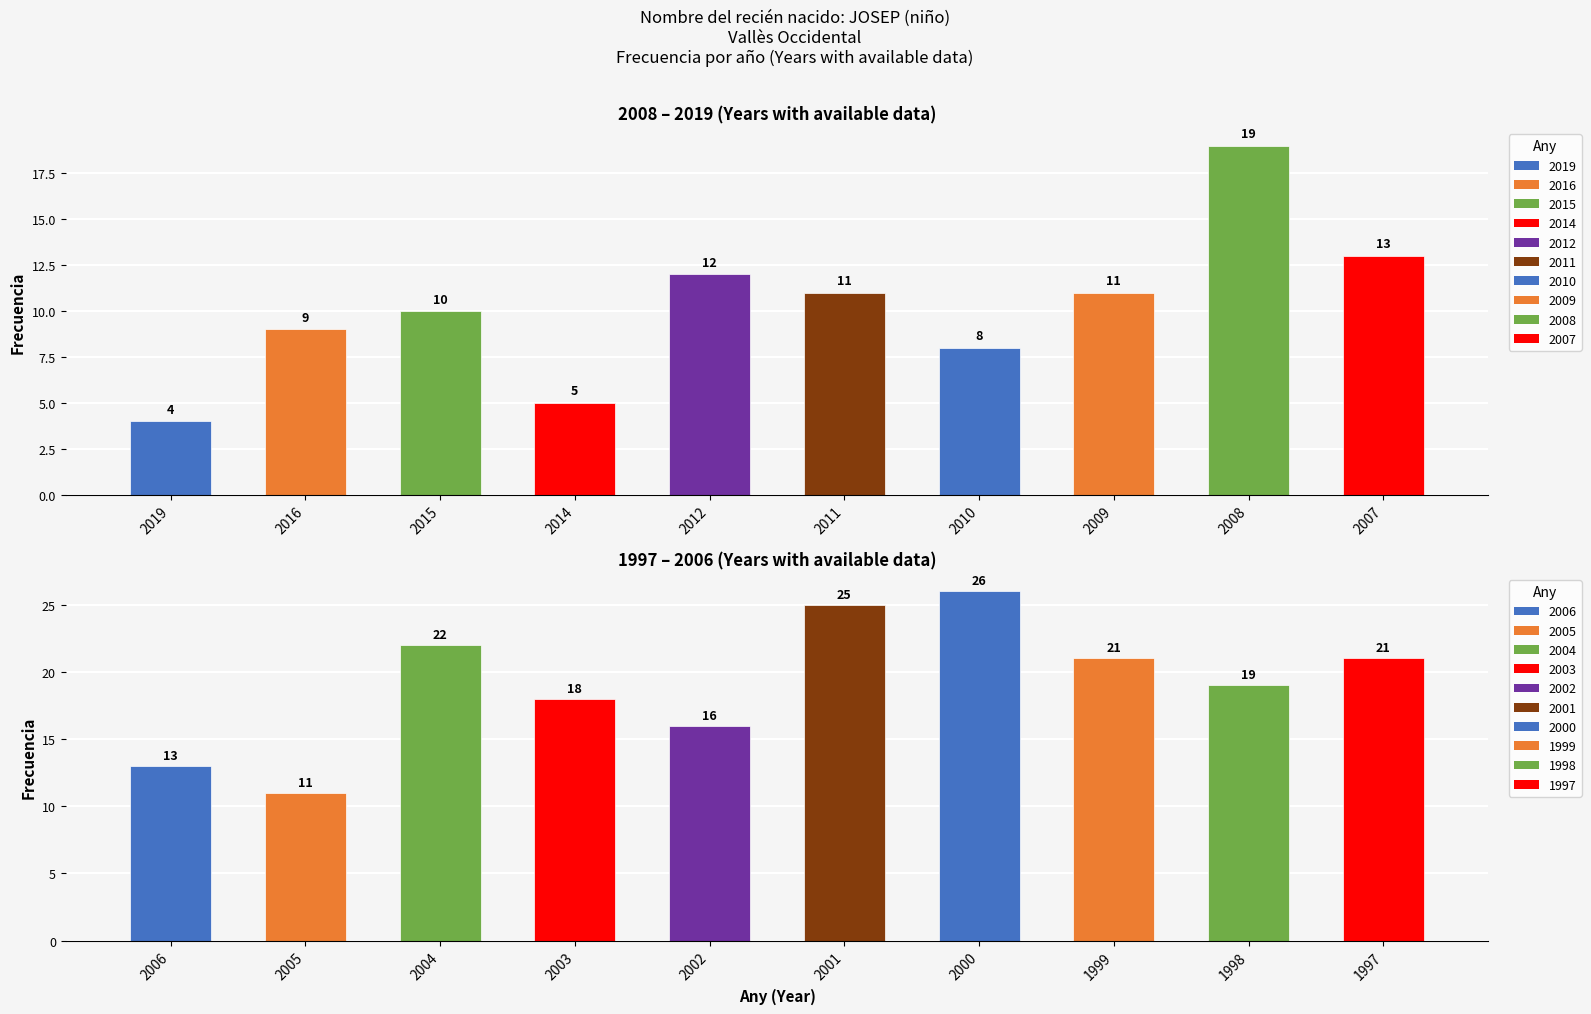

The value at 2011 is 5. True or false?

False